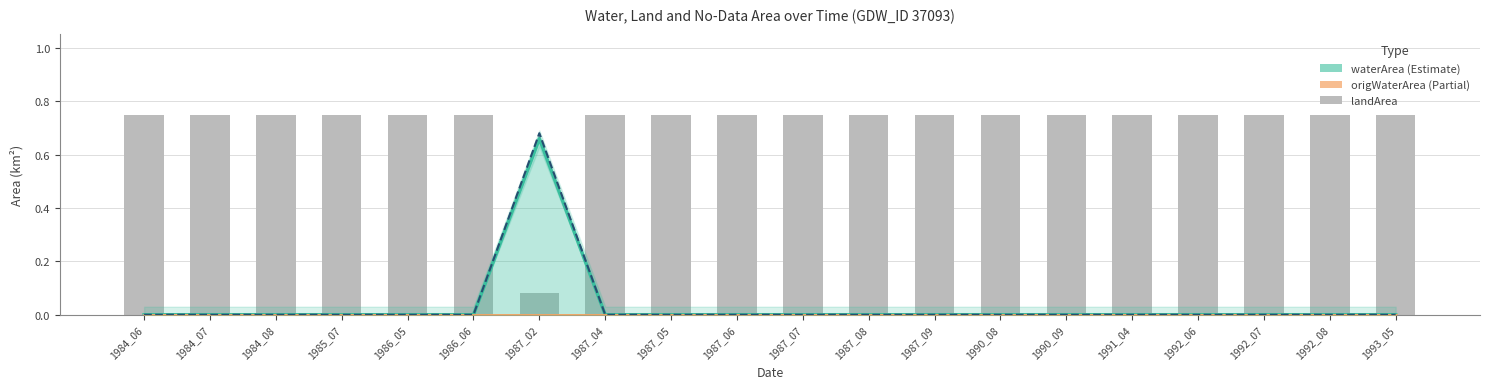

What is the spread (max minus min) of values at 1984_07?

0.8